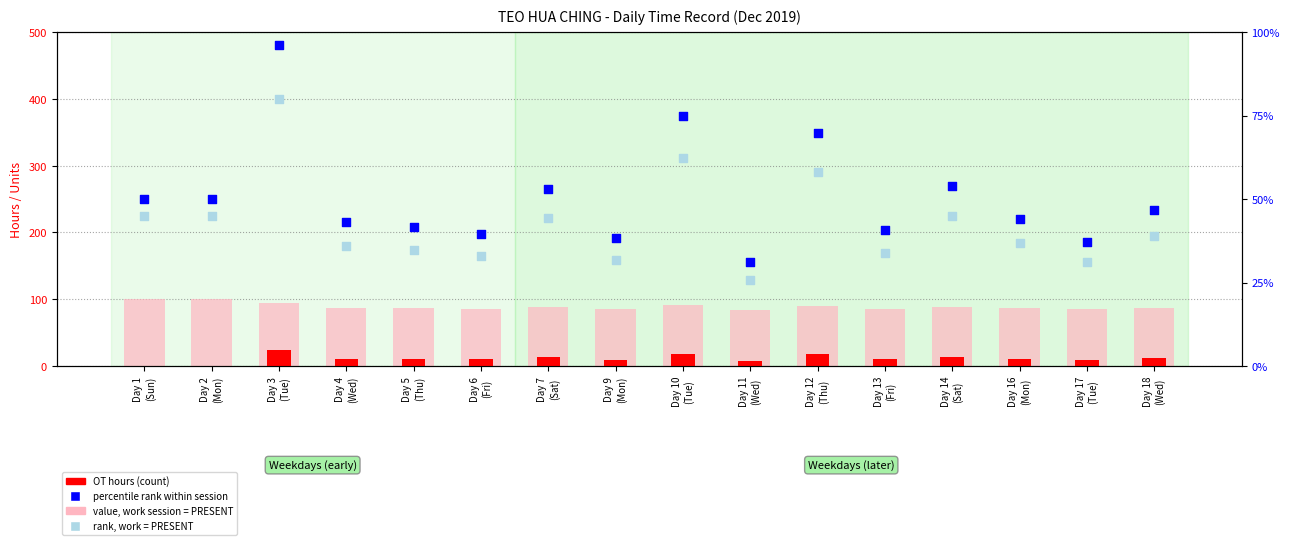

At which category is the sum across all series the highest?

Day 3
(Tue)